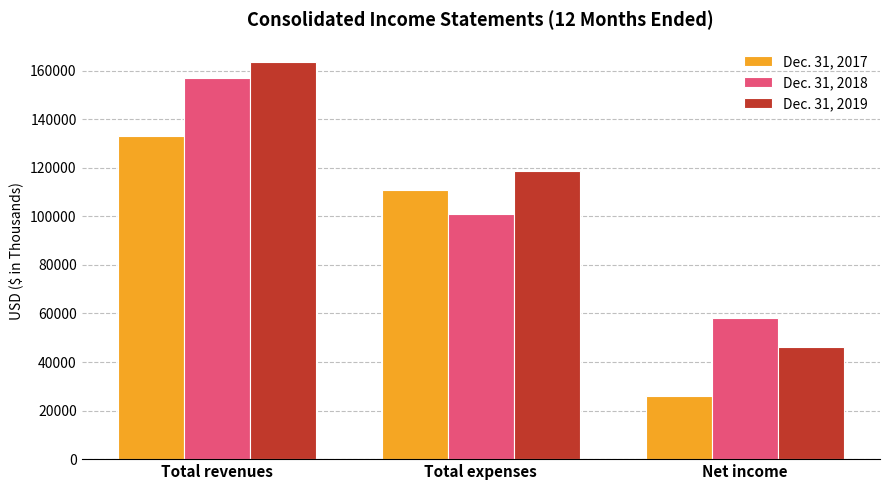

Is the value of Dec. 31, 2018 at Total expenses greater than the value of Dec. 31, 2019 at Total revenues?

No